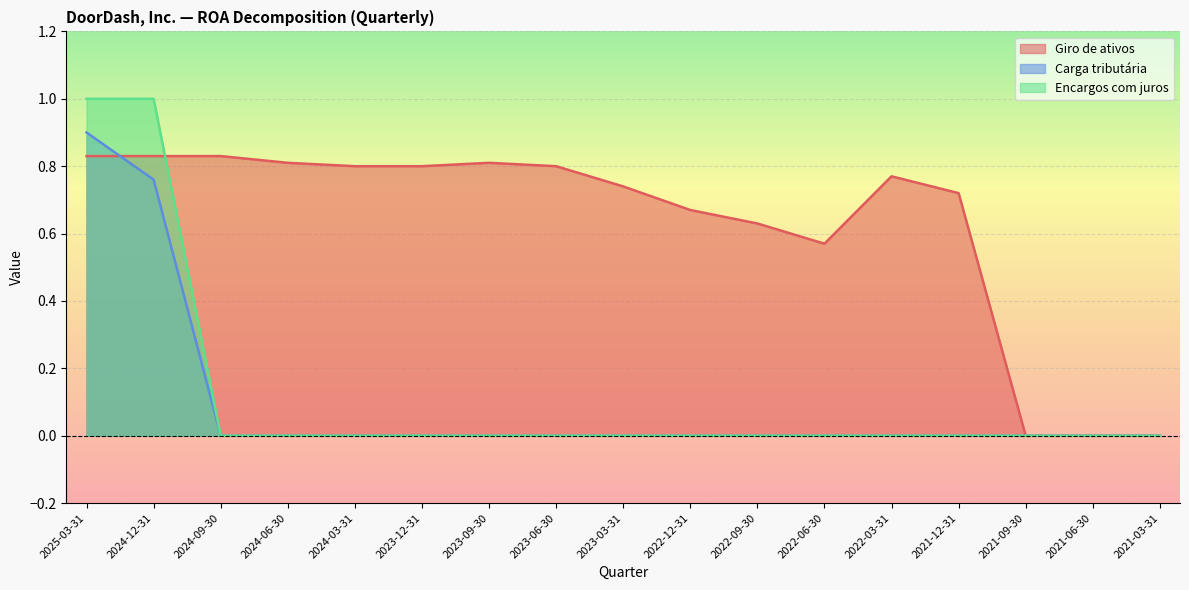

At which category does Giro de ativos reach its first local valley?

2022-06-30